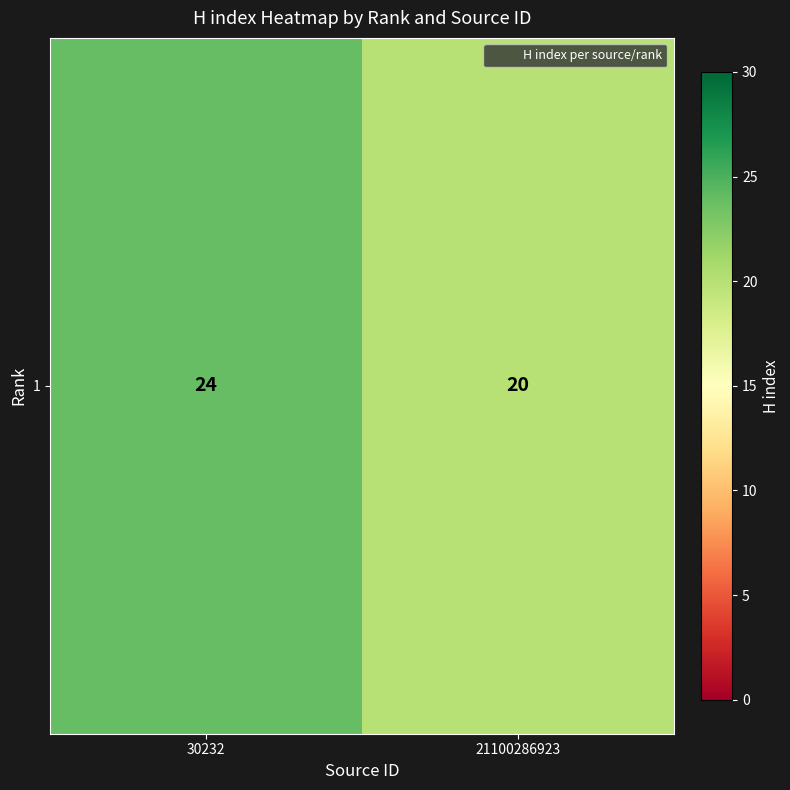

Approximately how many times larger is the value at 30232 compared to 21100286923?

1.2